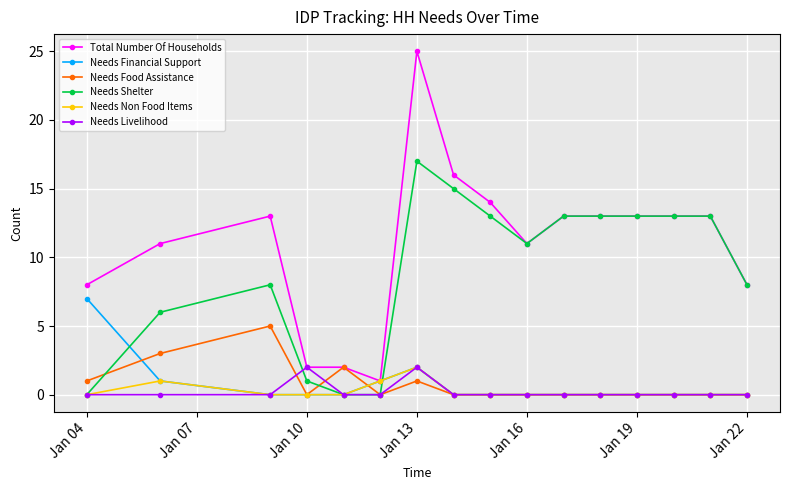

Which series has the largest range (max minus min)?

Total Number Of Households